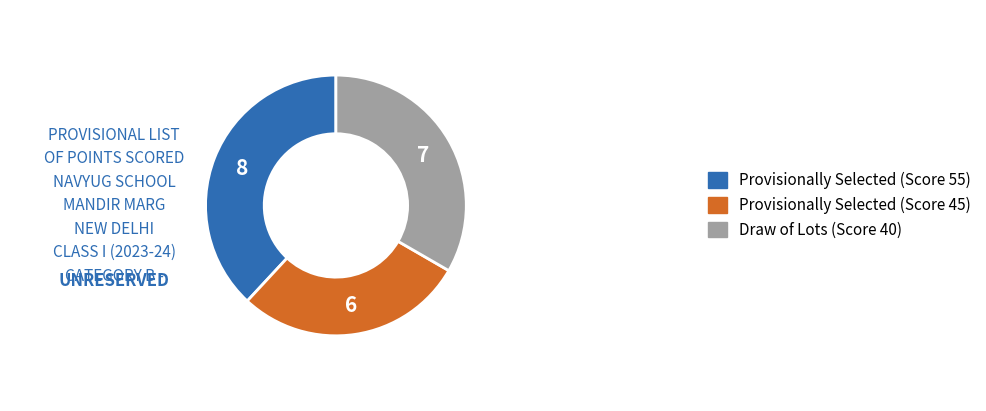

Does any single category account for the majority?

No